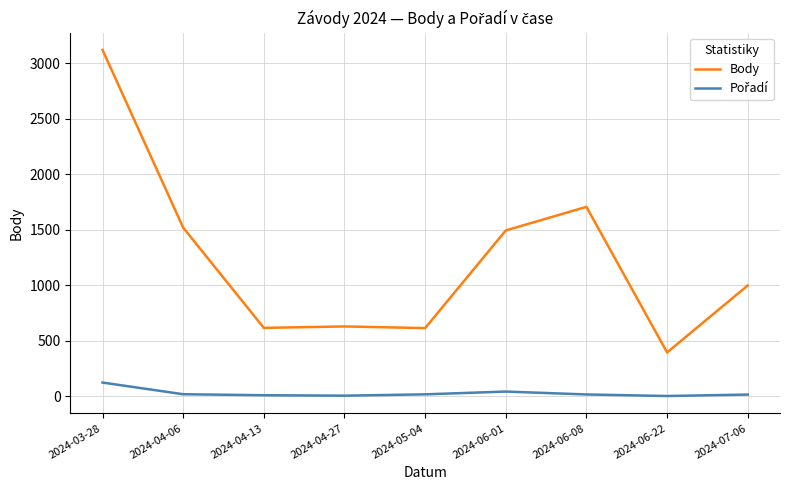

Which series has the largest range (max minus min)?

Body